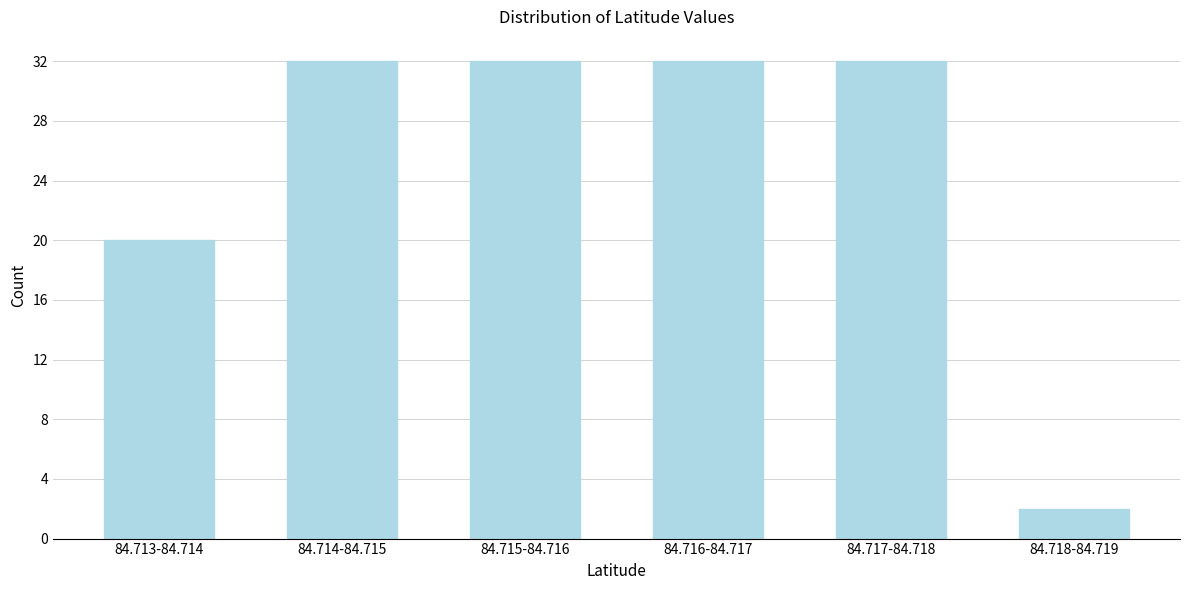

Reading left to right, what are all the values shown in this chart?

20	32	32	32	32	2